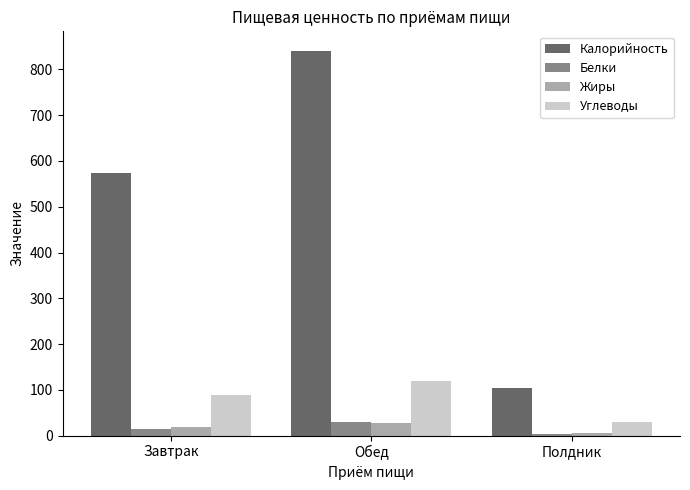

Is it true that Углеводы equals 120.3 at Обед?

True